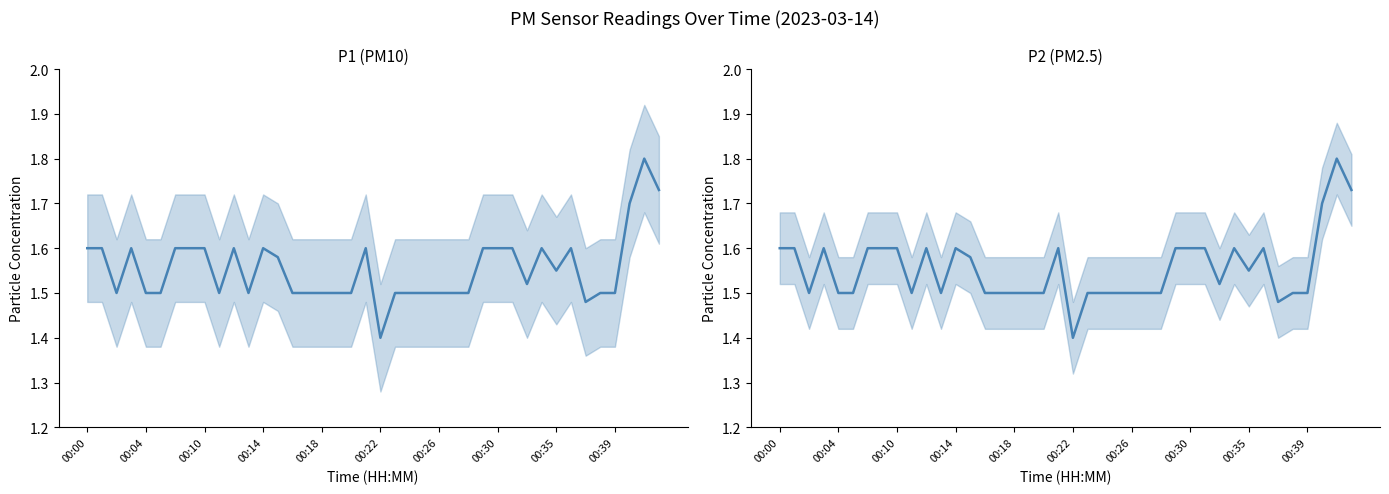

How many categories are shown in the chart?

40